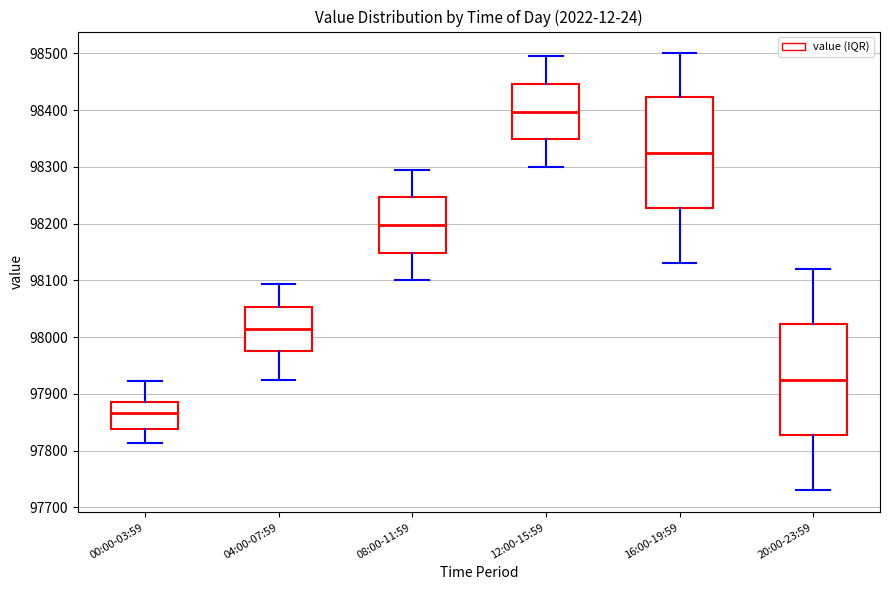

Which box's median line is the lowest?

00:00-03:59